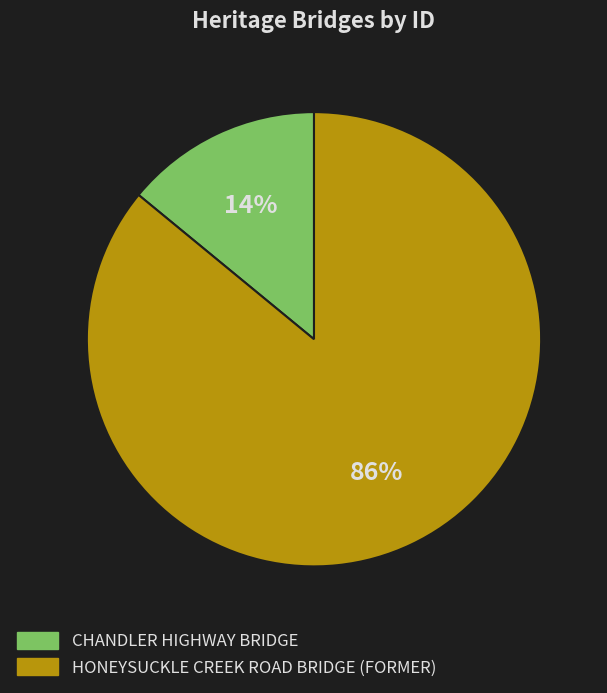

Which category accounts for the majority?

HONEYSUCKLE CREEK ROAD BRIDGE (FORMER)